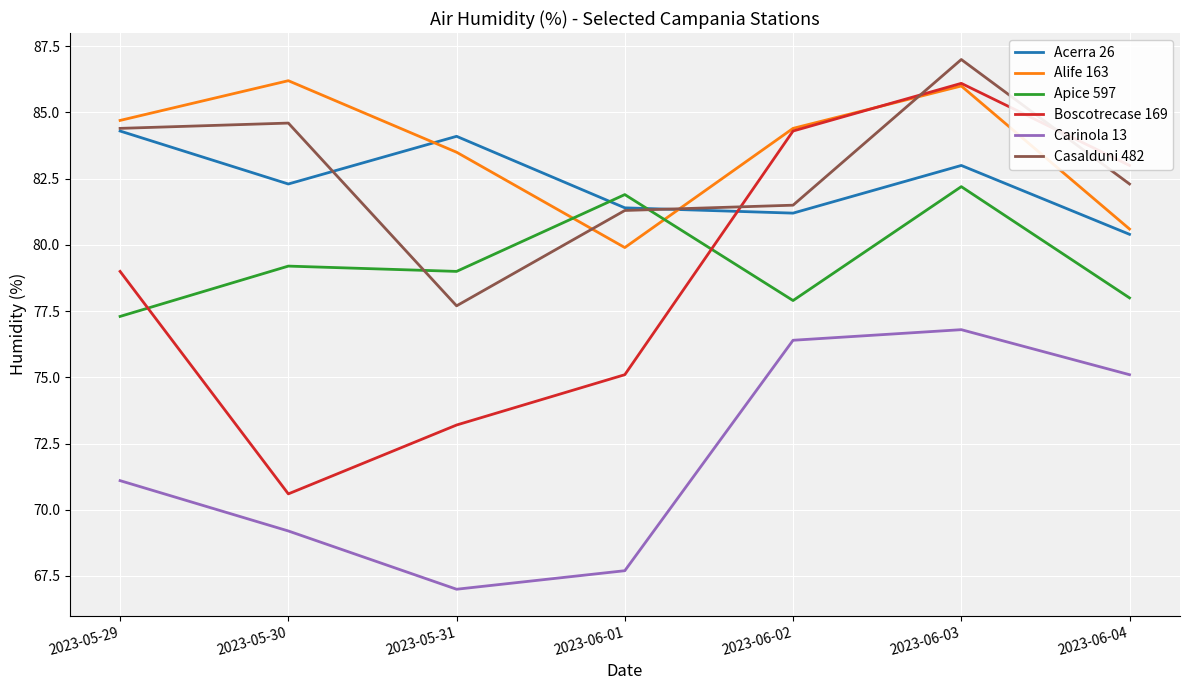

What is the difference between the second highest and minimum values in the Alife 163 series?

6.1